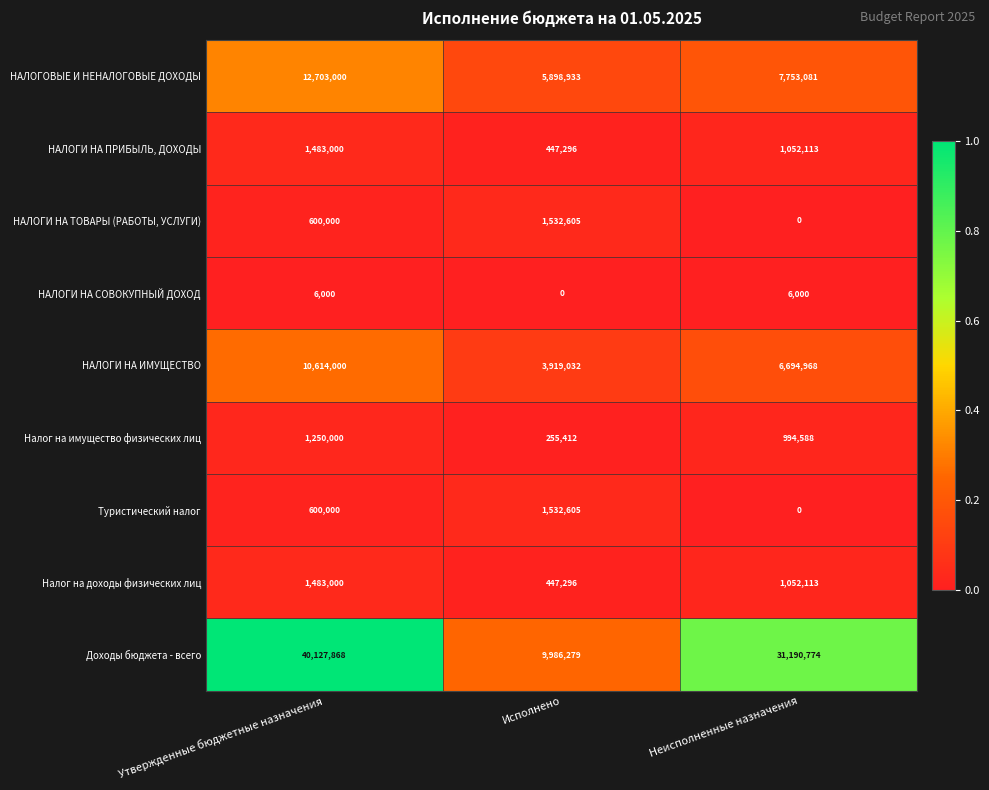

Reading right to left, list all the values displayed in this chart.

НАЛОГОВЫЕ И НЕНАЛОГОВЫЕ ДОХОДЫ: Неисполненные назначения=7753081	Исполнено=5898933	Утвержденные бюджетные назначения=12703000
НАЛОГИ НА ПРИБЫЛЬ, ДОХОДЫ: Неисполненные назначения=1052113	Исполнено=447296	Утвержденные бюджетные назначения=1483000
НАЛОГИ НА ТОВАРЫ (РАБОТЫ, УСЛУГИ): Неисполненные назначения=0	Исполнено=1532605	Утвержденные бюджетные назначения=600000
НАЛОГИ НА СОВОКУПНЫЙ ДОХОД: Неисполненные назначения=6000	Исполнено=0	Утвержденные бюджетные назначения=6000
НАЛОГИ НА ИМУЩЕСТВО: Неисполненные назначения=6694968	Исполнено=3919032	Утвержденные бюджетные назначения=10614000
Налог на имущество физических лиц: Неисполненные назначения=994588	Исполнено=255412	Утвержденные бюджетные назначения=1250000
Туристический налог: Неисполненные назначения=0	Исполнено=1532605	Утвержденные бюджетные назначения=600000
Налог на доходы физических лиц: Неисполненные назначения=1052113	Исполнено=447296	Утвержденные бюджетные назначения=1483000
Доходы бюджета - всего: Неисполненные назначения=31190774	Исполнено=9986279	Утвержденные бюджетные назначения=40127868